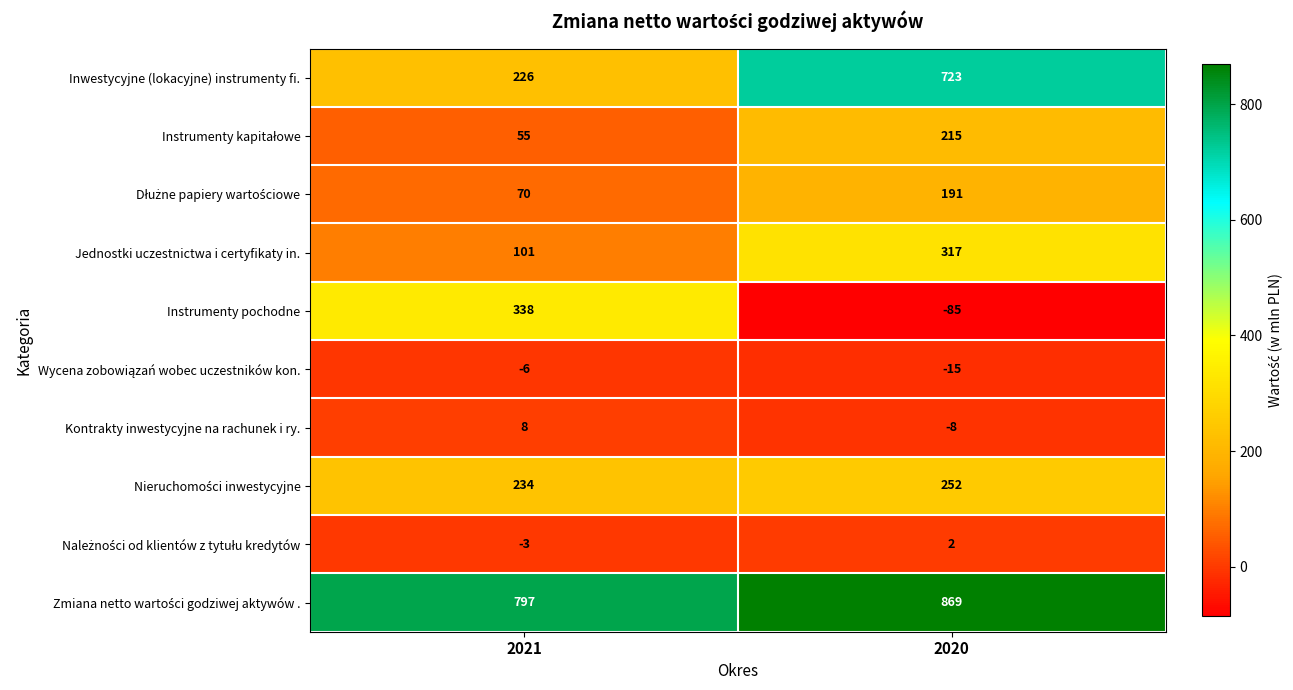

What is the spread (max minus min) of values at 2021?

803